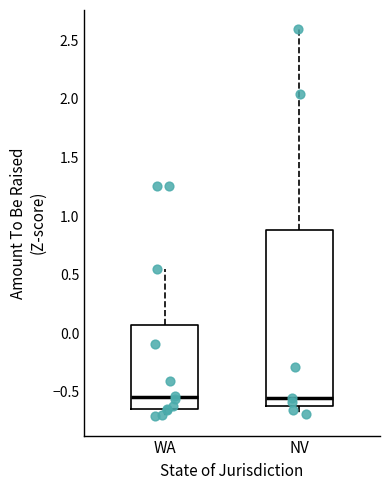

Reading left to right, read every box against the y-axis: the position of its median line, the range the box covers, and the ends of its whiskers. The values are not printed on the chart, so give them approximately, as read against the axis.

WA: median -0.55, box -0.65 to 0.05, whiskers -0.70 to 0.55
NV: median -0.55, box -0.60 to 0.90, whiskers -0.70 to 2.60